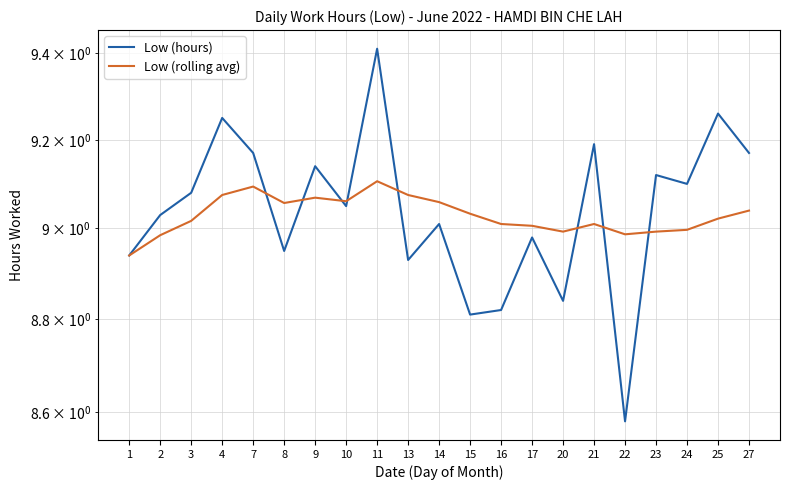

Does the chart display data point markers on the line(s)?

No